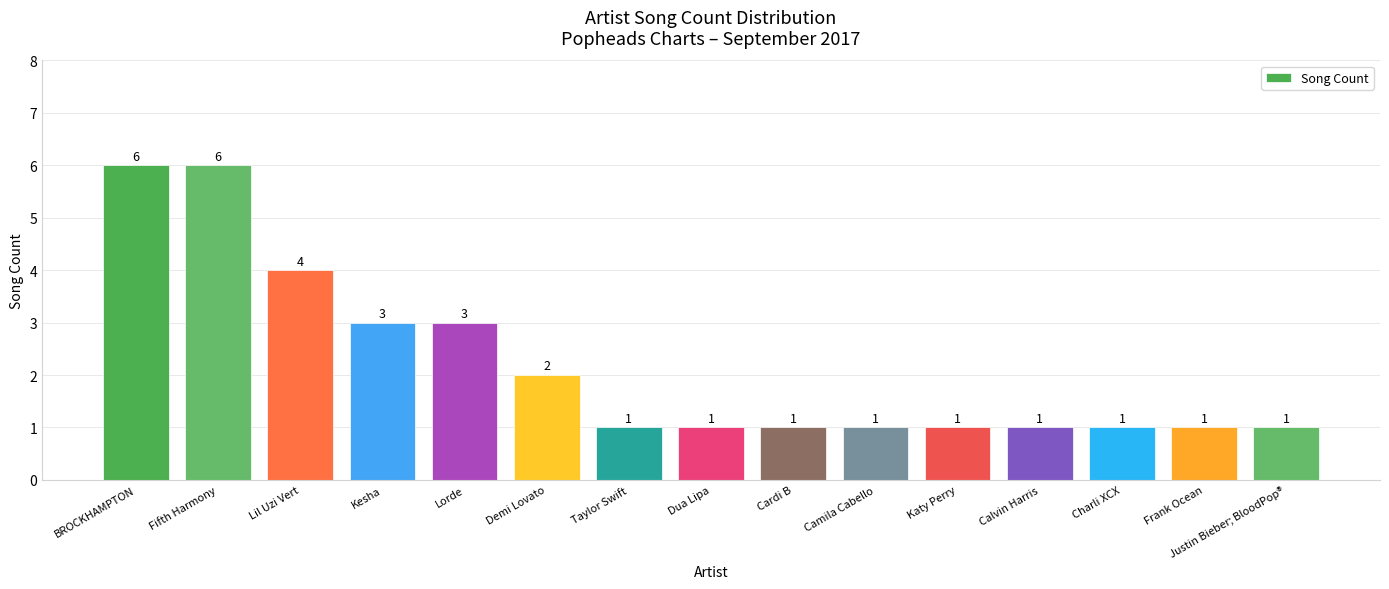

Count the number of categories in the chart.

15